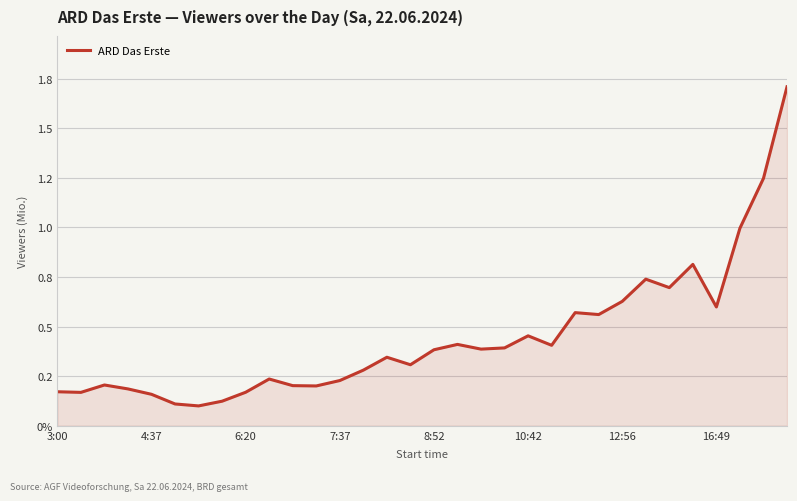

True or false: there are more than 0 points higher than both neighbors.

True